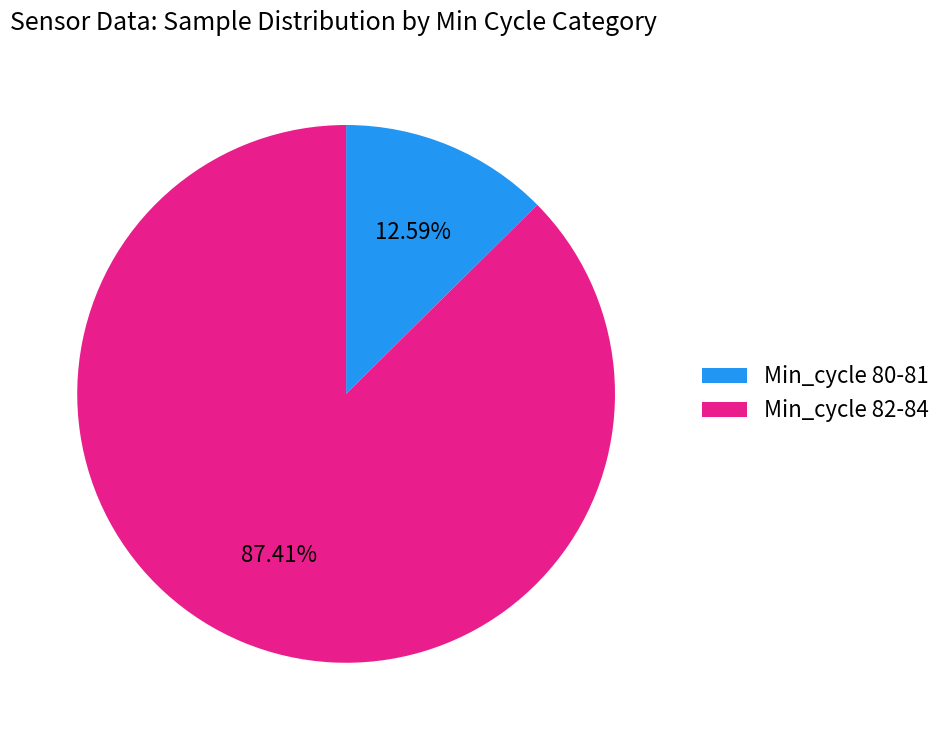

Rank the categories by value from lowest to highest.

Min_cycle 80-81, Min_cycle 82-84